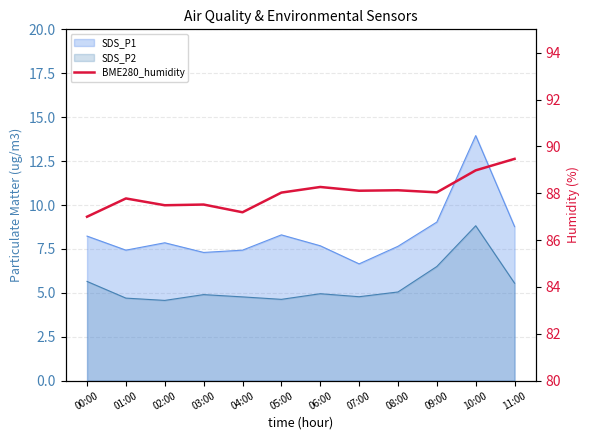

The chart shows a value of 114.3 at 04:00. True or false?

False